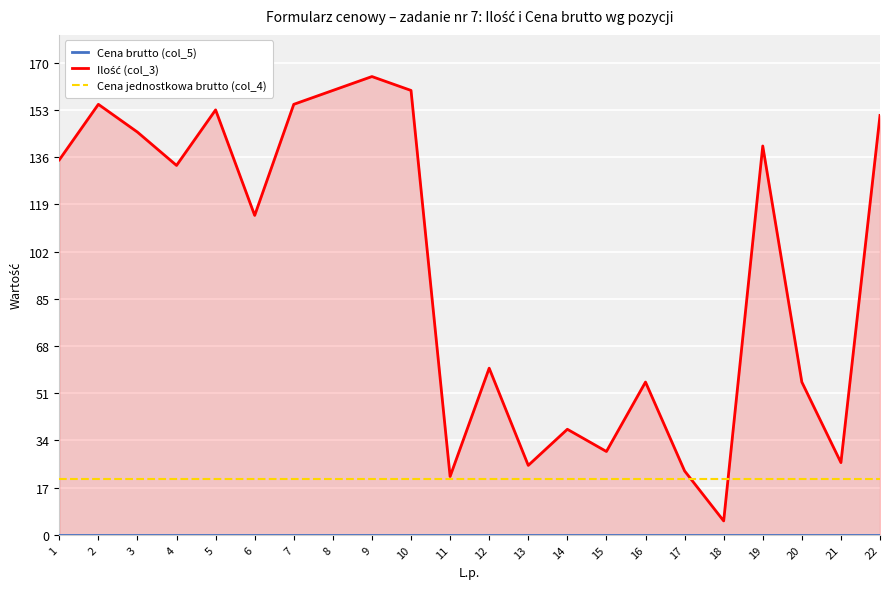

Where is the first local maximum for Ilość (col_3)?

2